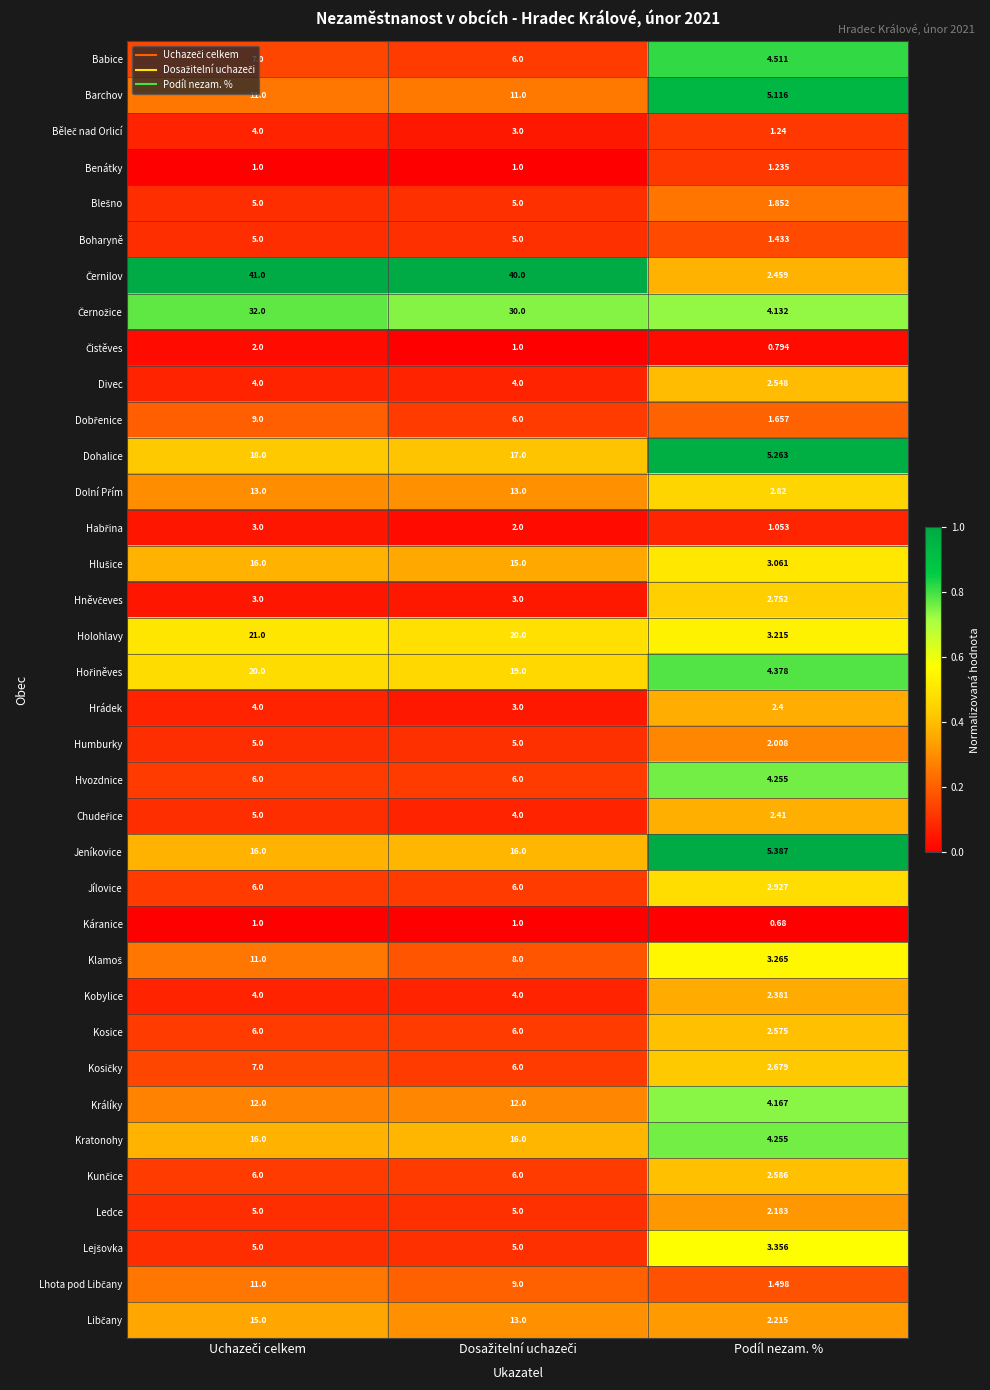

Which label corresponds to the smallest value in the chart?

Podíl nezam. %